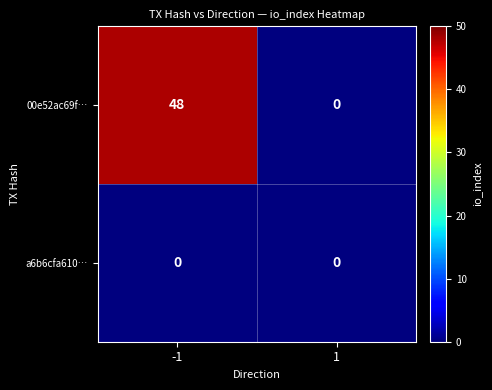

Count the number of categories in the chart.

2